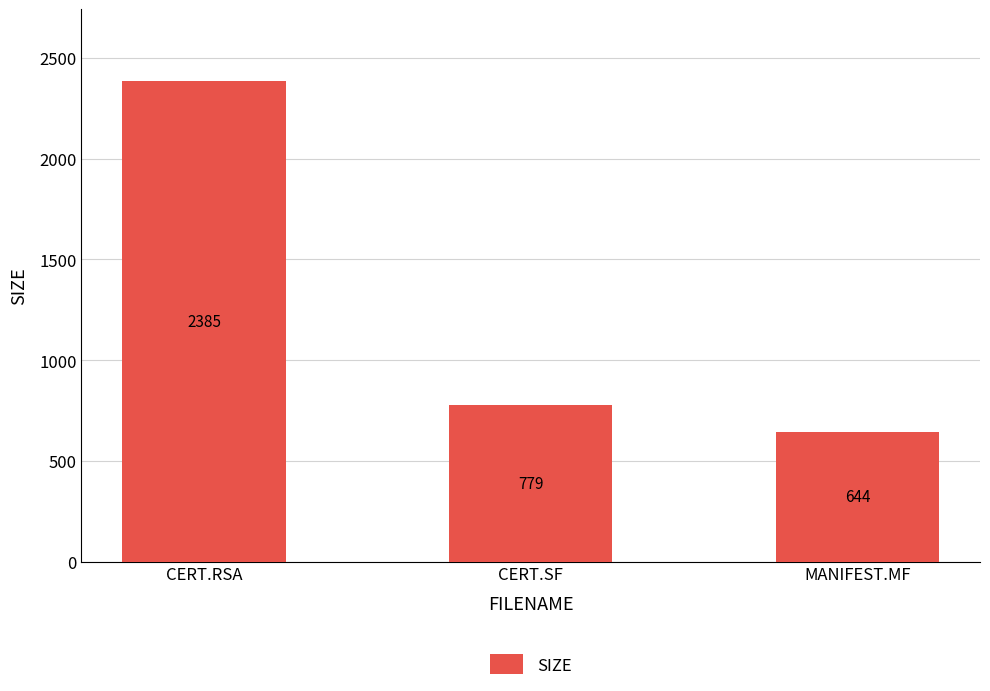

What is the difference between the values at MANIFEST.MF and CERT.RSA?

1741